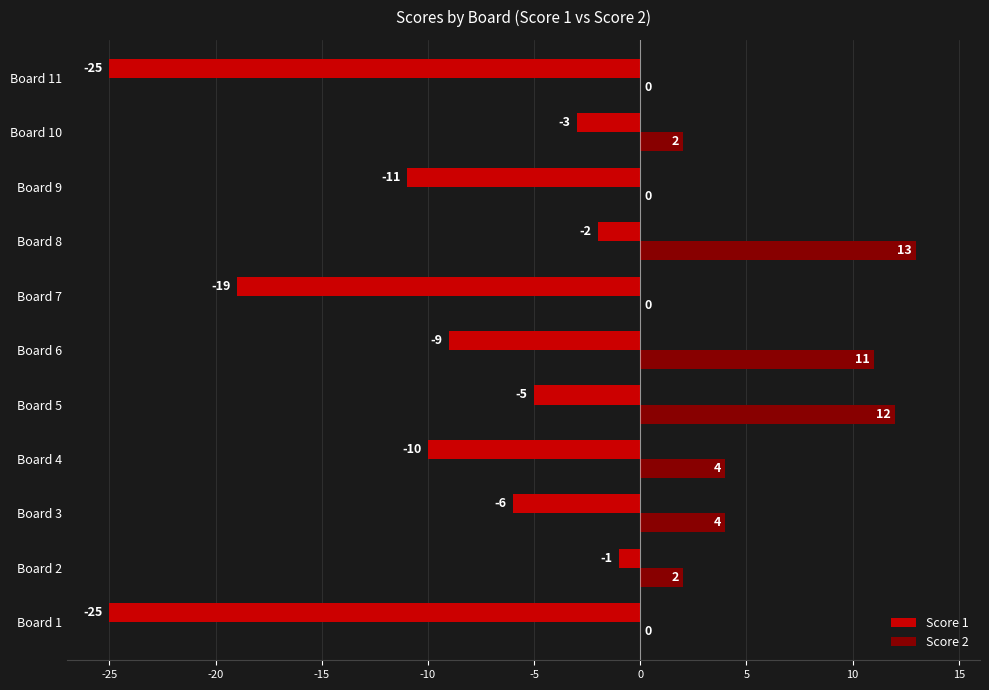

Which series has the largest total across all categories?

Score 2